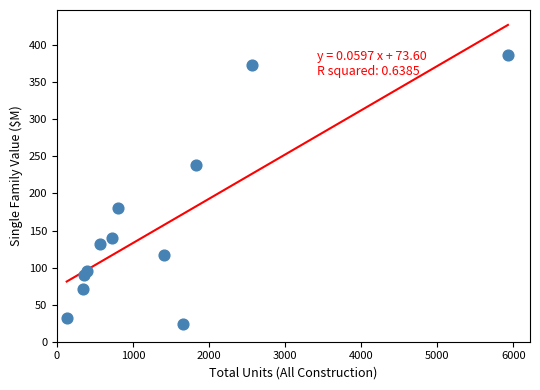

What is the average X value?

1390.5